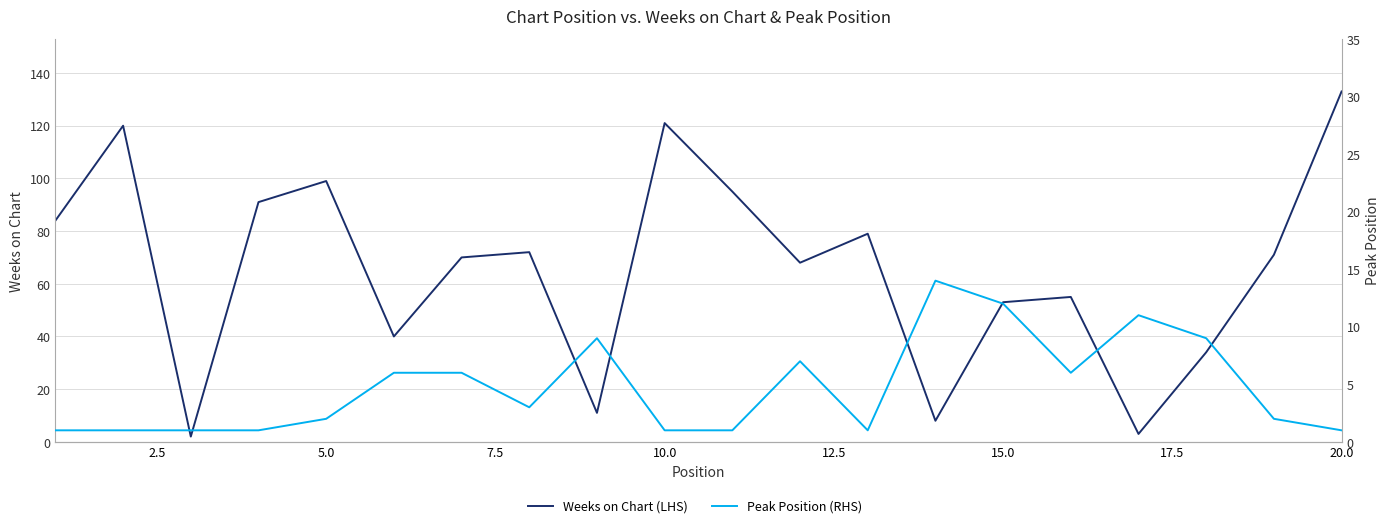

At how many categories does at least one series exceed 66?

12